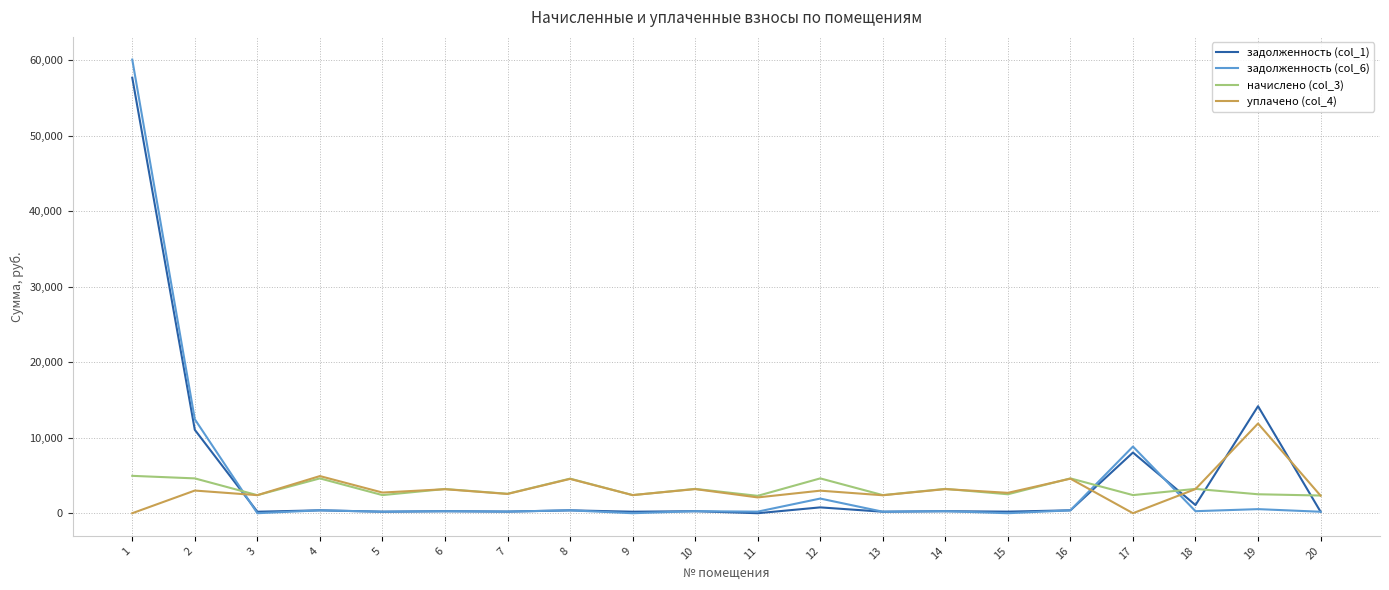

What is the greatest value displayed?

60053.6